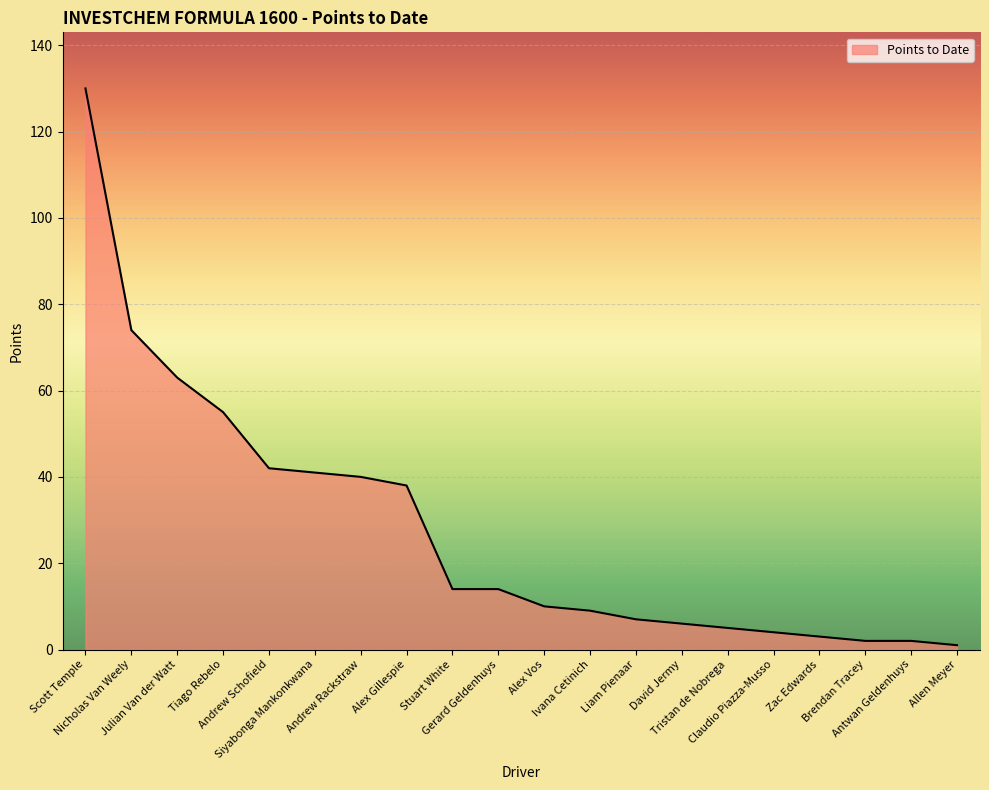

What is the change in value from Scott Temple to Antwan Geldenhuys?

-128